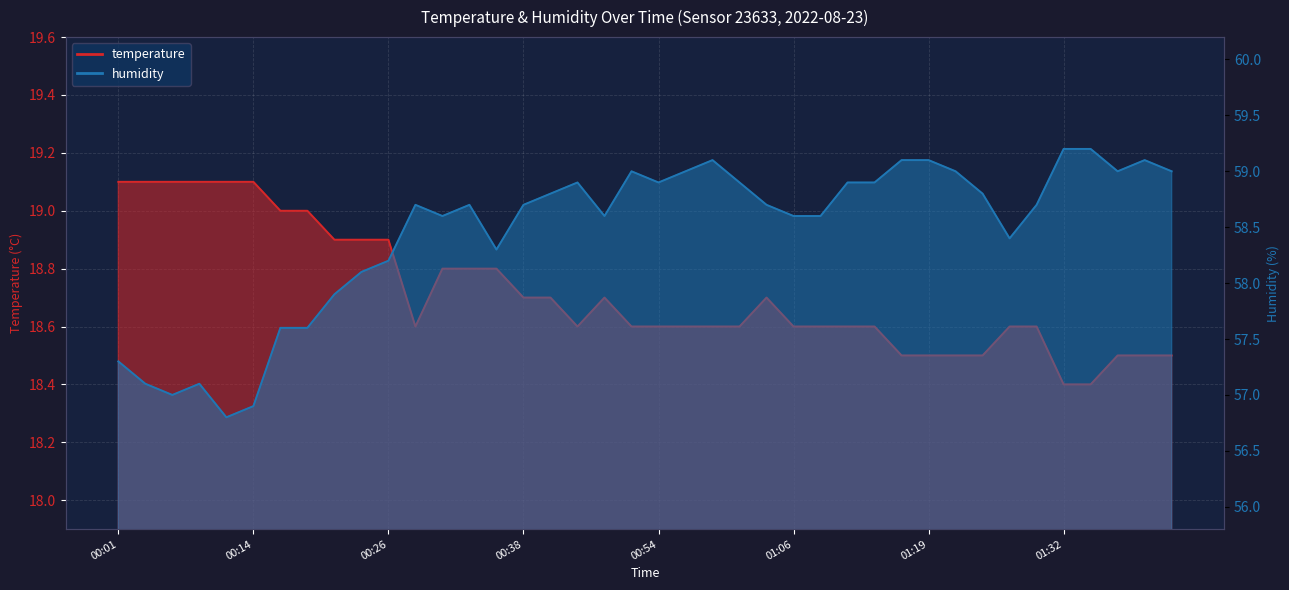

Reading left to right, list all the values displayed in this chart.

temperature: 00:01=19.1	00:03=19.1	00:06=19.1	00:08=19.1	00:11=19.1	00:14=19.1	00:16=19.0	00:19=19.0	00:21=18.9	00:23=18.9	00:26=18.9	00:28=18.6	00:31=18.8	00:33=18.8	00:36=18.8	00:38=18.7	00:40=18.7	00:43=18.6	00:49=18.7	00:51=18.6	00:54=18.6	00:56=18.6	00:59=18.6	01:01=18.6	01:03=18.7	01:06=18.6	01:09=18.6	01:11=18.6	01:14=18.6	01:17=18.5	01:19=18.5	01:22=18.5	01:24=18.5	01:27=18.6	01:29=18.6	01:32=18.4	01:34=18.4	01:37=18.5	01:39=18.5	01:42=18.5
humidity: 00:01=57.3	00:03=57.1	00:06=57.0	00:08=57.1	00:11=56.8	00:14=56.9	00:16=57.6	00:19=57.6	00:21=57.9	00:23=58.1	00:26=58.2	00:28=58.7	00:31=58.6	00:33=58.7	00:36=58.3	00:38=58.7	00:40=58.8	00:43=58.9	00:49=58.6	00:51=59.0	00:54=58.9	00:56=59.0	00:59=59.1	01:01=58.9	01:03=58.7	01:06=58.6	01:09=58.6	01:11=58.9	01:14=58.9	01:17=59.1	01:19=59.1	01:22=59.0	01:24=58.8	01:27=58.4	01:29=58.7	01:32=59.2	01:34=59.2	01:37=59.0	01:39=59.1	01:42=59.0